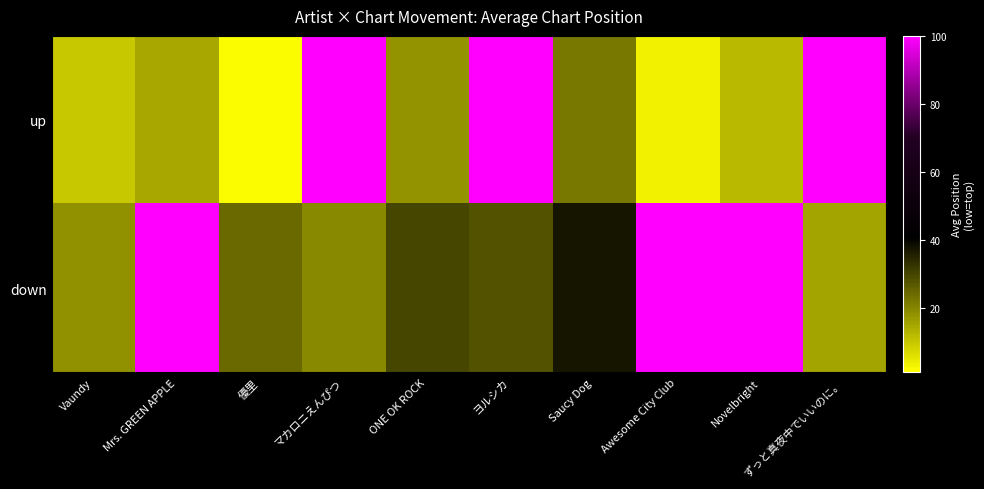

At which category is the sum across all series the highest?

ヨルシカ